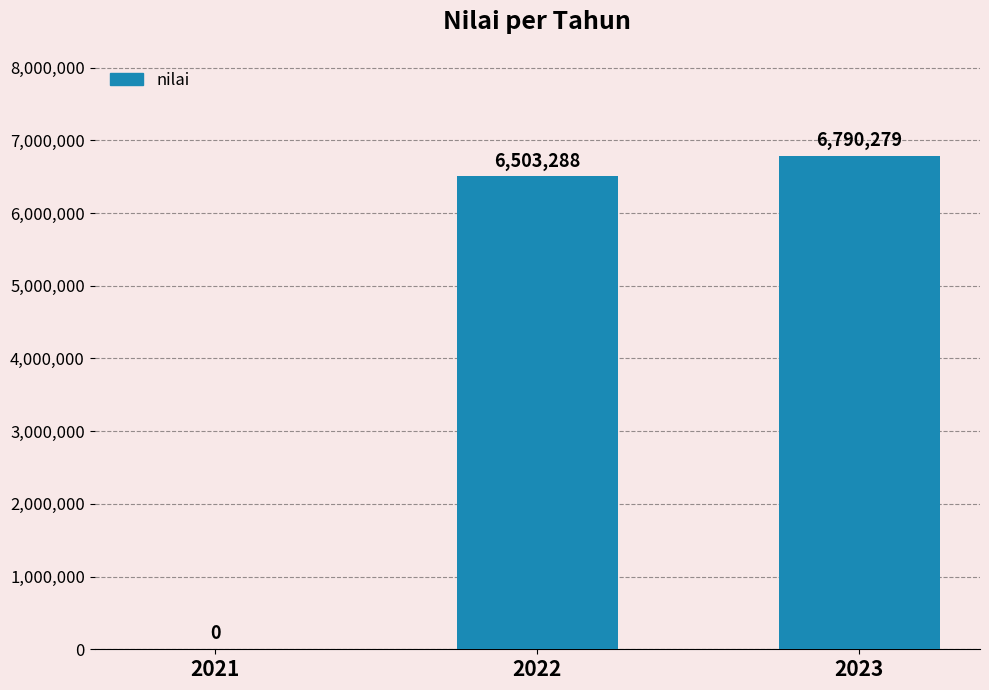

Approximately how many times larger is the value at 2022 compared to 2023?

1.0